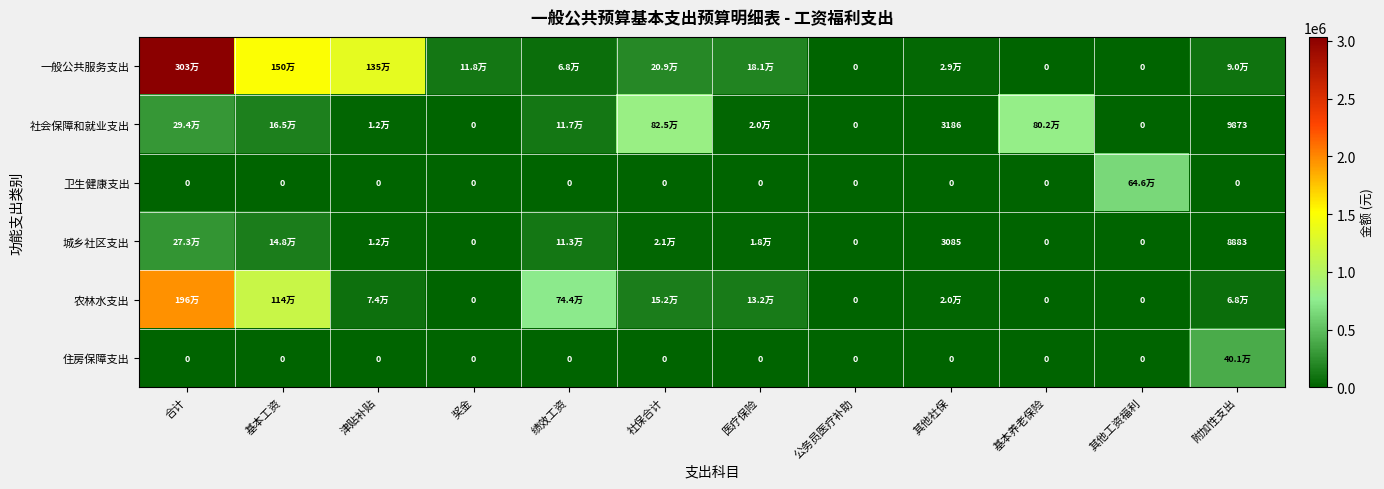

How many values in the 城乡社区支出 series are below 12000?

6